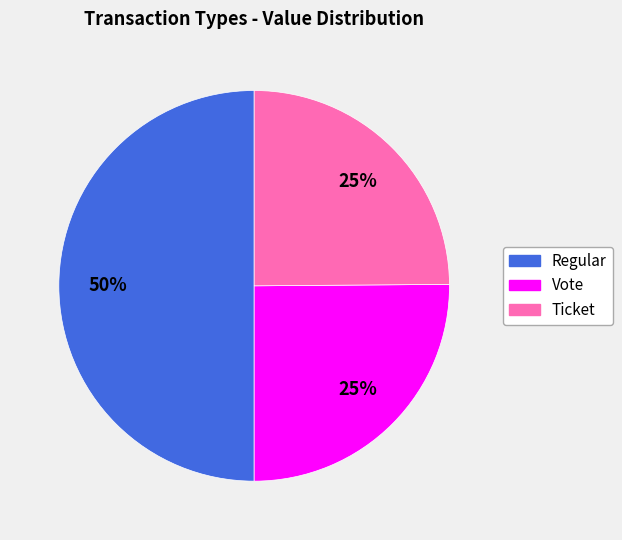

To the nearest percent, what is the average slice percentage?

33%